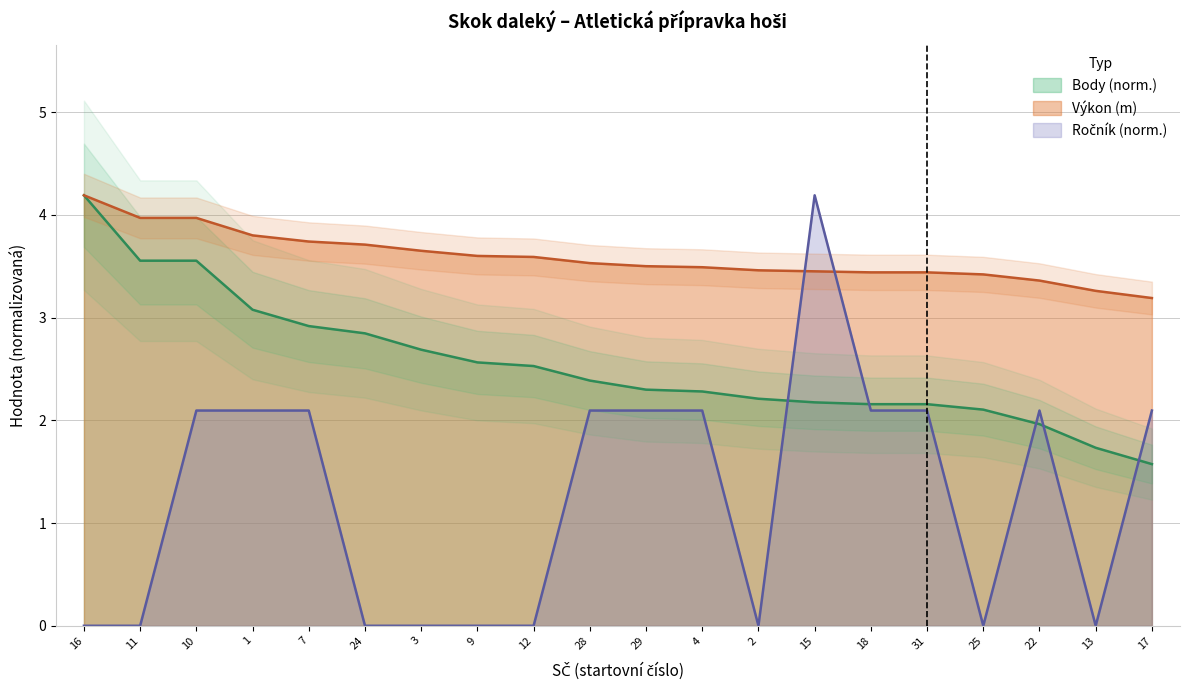

What is the average value of the Ročník series?

1.3